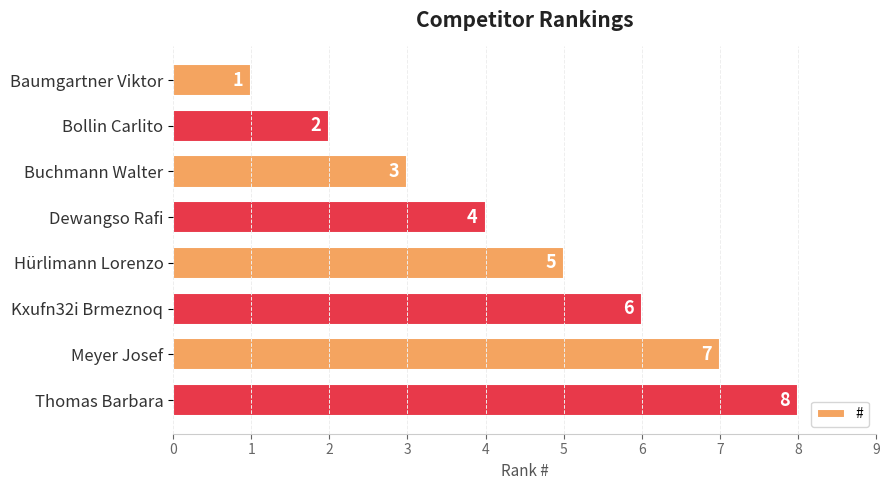

What is the change in value from Bollin Carlito to Kxufn32i Brmeznoq?

+4